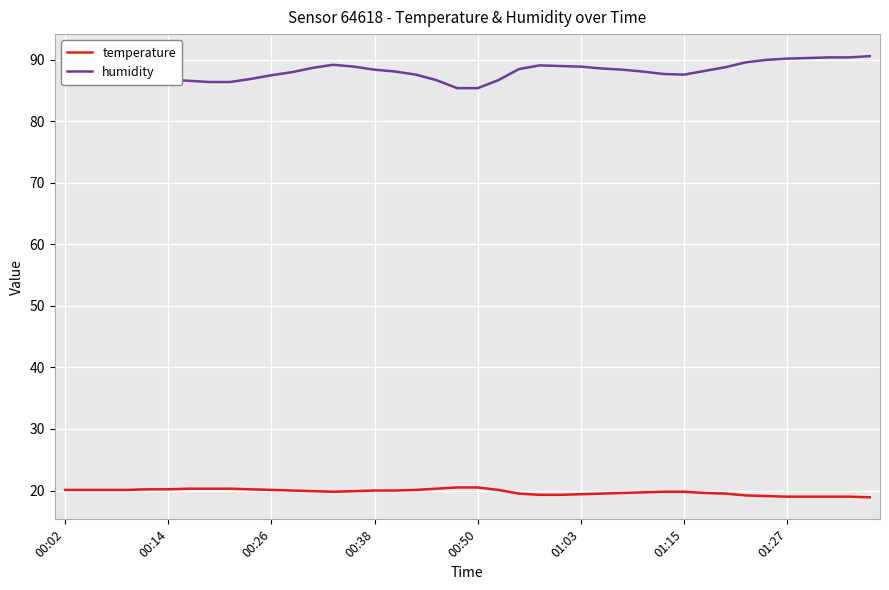

True or false: humidity and temperature intersect in this chart.

False